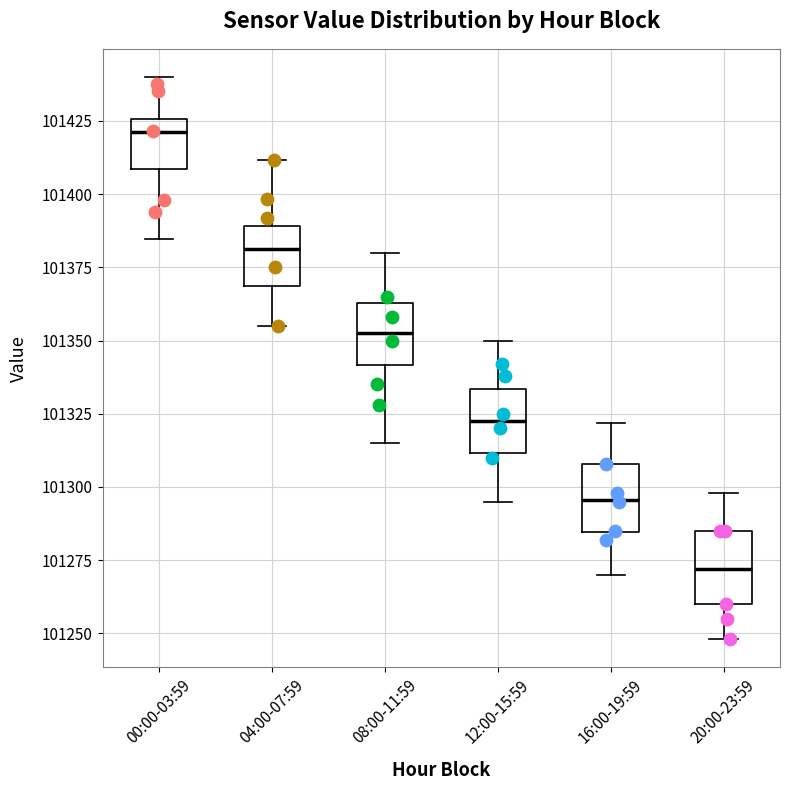

Reading left to right, transcribe this box plot: for each box, give where its median line is, the range the box spans, and where its two whiskers end, as read against the y-axis. The values are not printed on the chart, so give them approximately, as read against the axis.

00:00-03:59: median 101420, box 101410 to 101425, whiskers 101385 to 101440
04:00-07:59: median 101380, box 101370 to 101390, whiskers 101355 to 101410
08:00-11:59: median 101355, box 101340 to 101365, whiskers 101315 to 101380
12:00-15:59: median 101325, box 101310 to 101335, whiskers 101295 to 101350
16:00-19:59: median 101295, box 101285 to 101310, whiskers 101270 to 101320
20:00-23:59: median 101270, box 101260 to 101285, whiskers 101250 to 101300